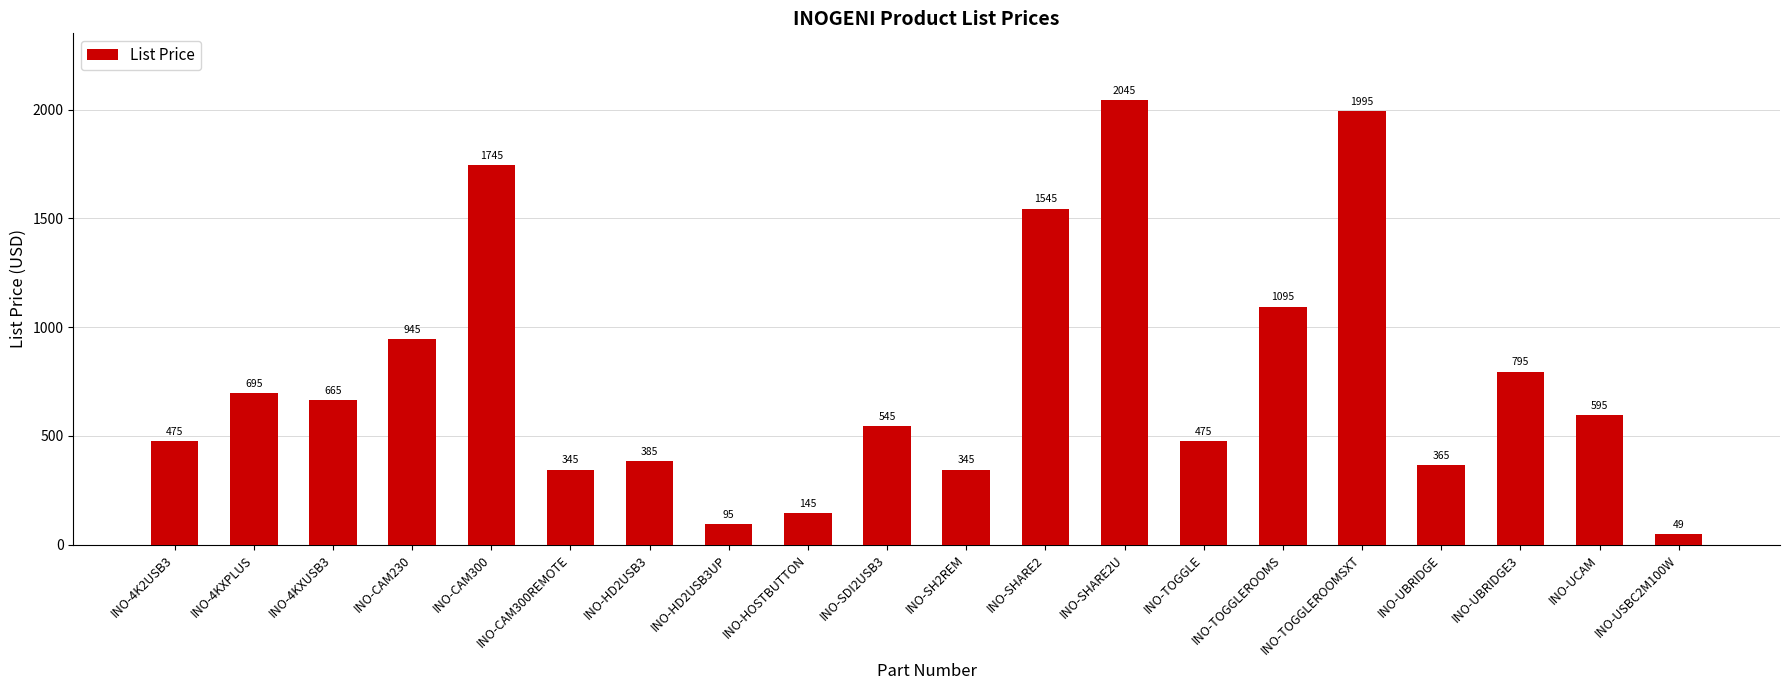

At which label does the data first exceed 595?

INO-4KXPLUS